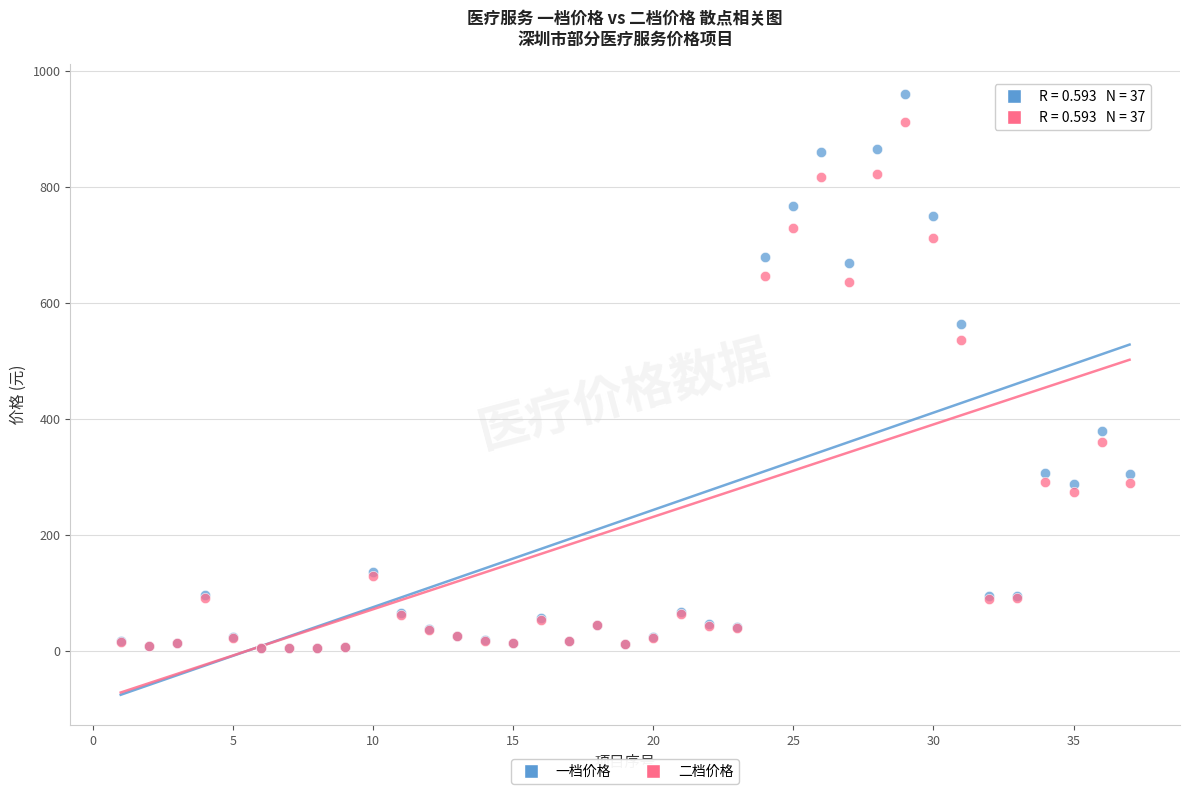

Which series reaches the maximum Y coordinate?

一档价格